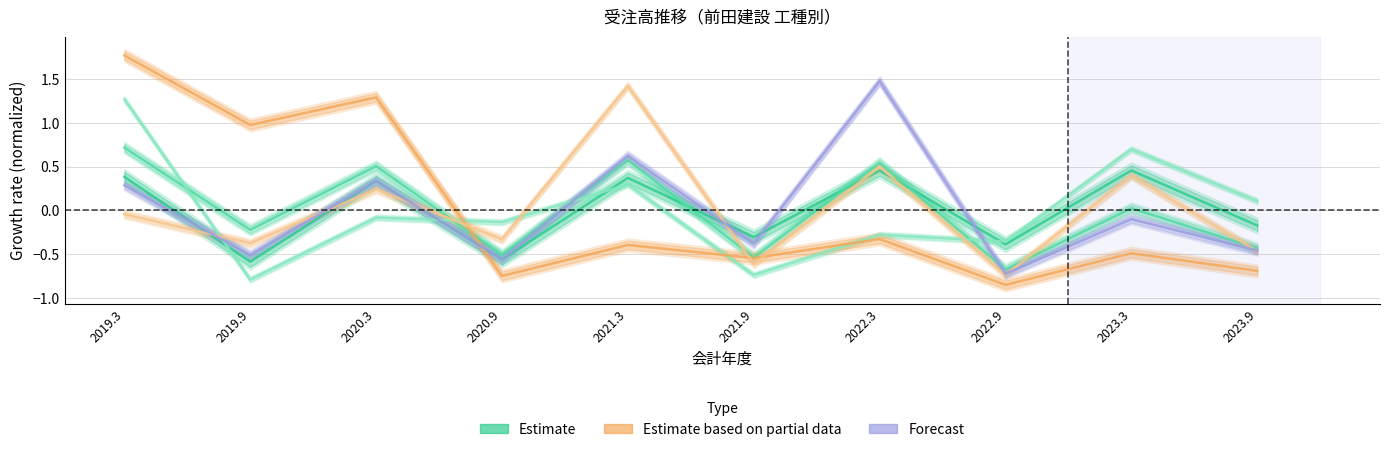

How many distinct data groups are displayed?

6